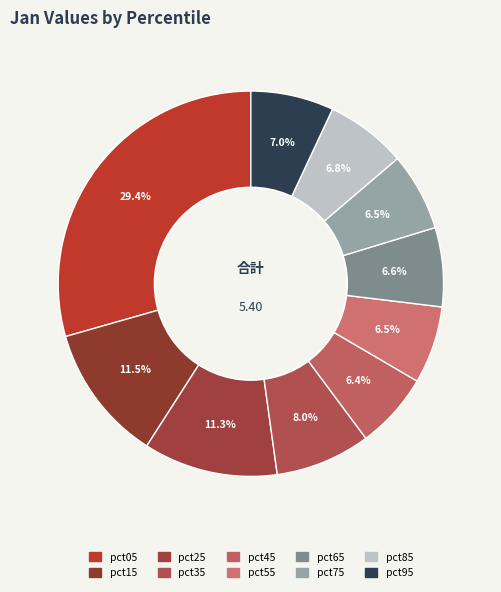

Is there any slice that represents more than half of the pie?

No